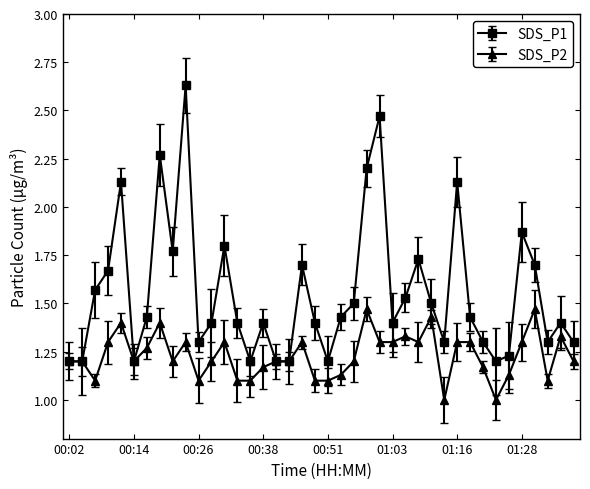

What is the minimum value shown in the chart?

1.0